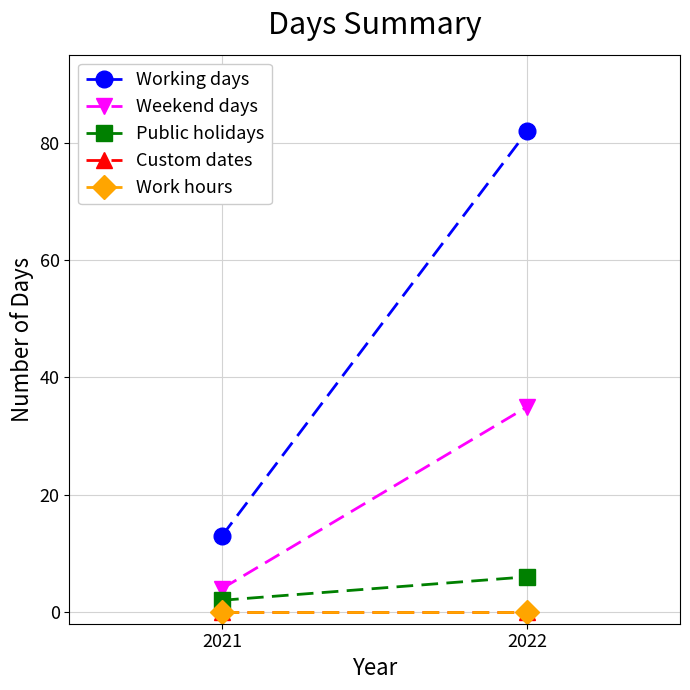

At how many categories does at least one series exceed 31?

1